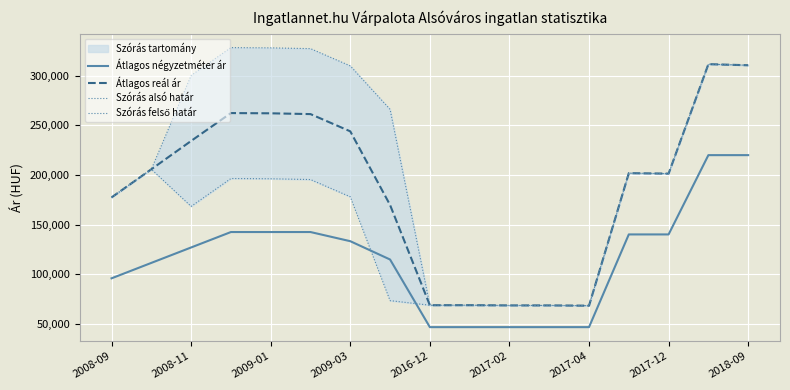

Rank the series by their maximum value, from lowest to highest.

Átlagos négyzetméter ár, Átlagos reál ár, Szórás alsó határ, Szórás felső határ